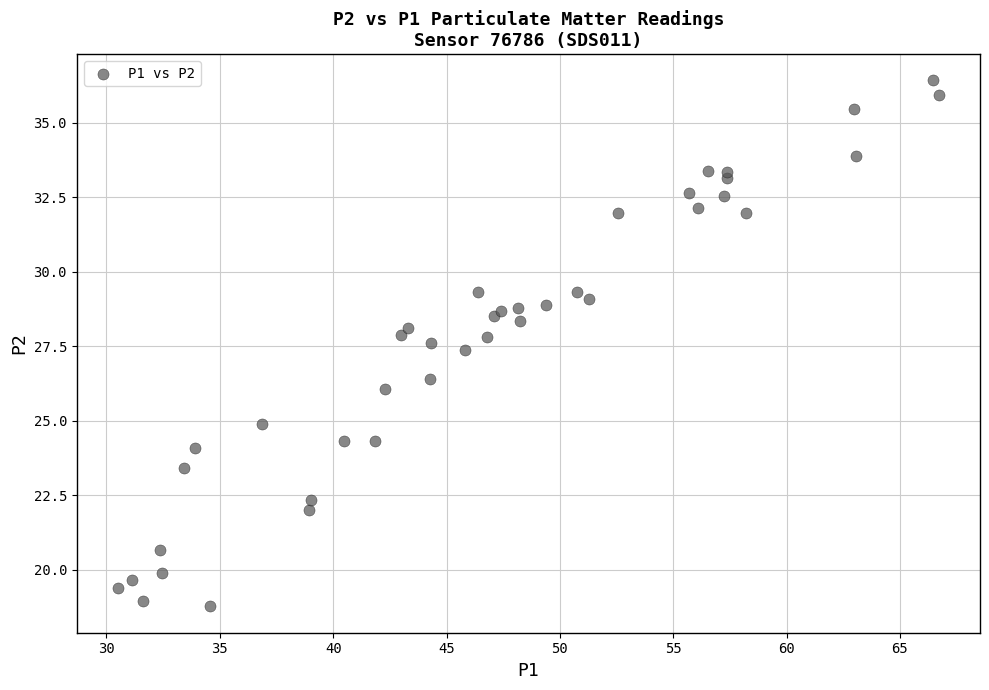

What Y value in the scatter plot is closest to 27?

27.4